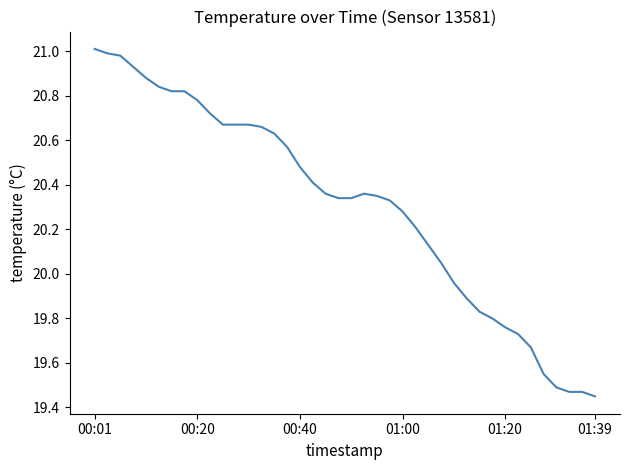

What is the difference between the maximum and minimum values?

1.6